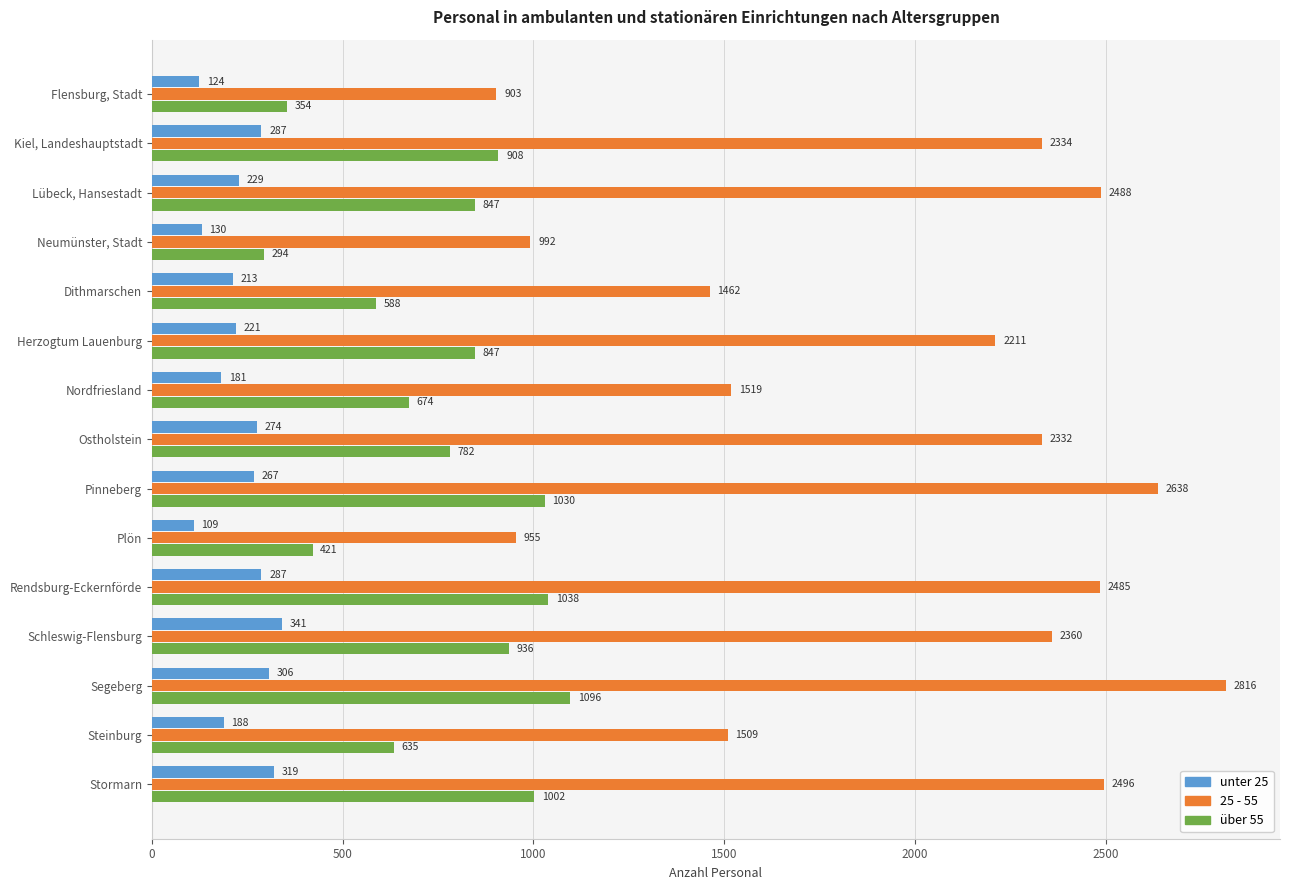

What is the average value of the 25 - 55 series?

1967